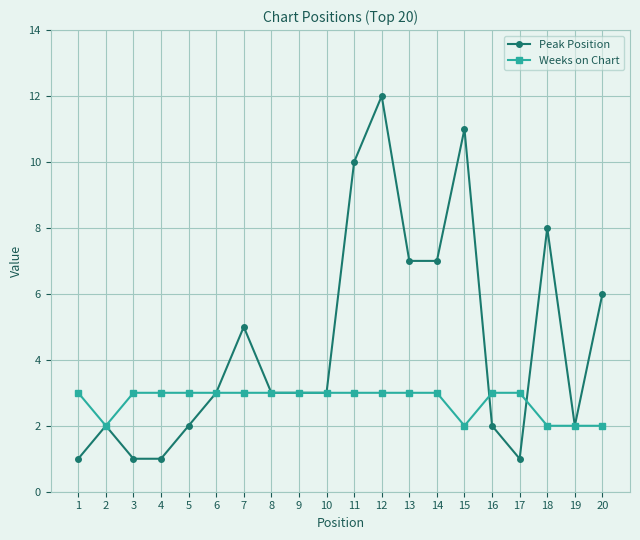

The Peak Position series shows 1 at 3. True or false?

True